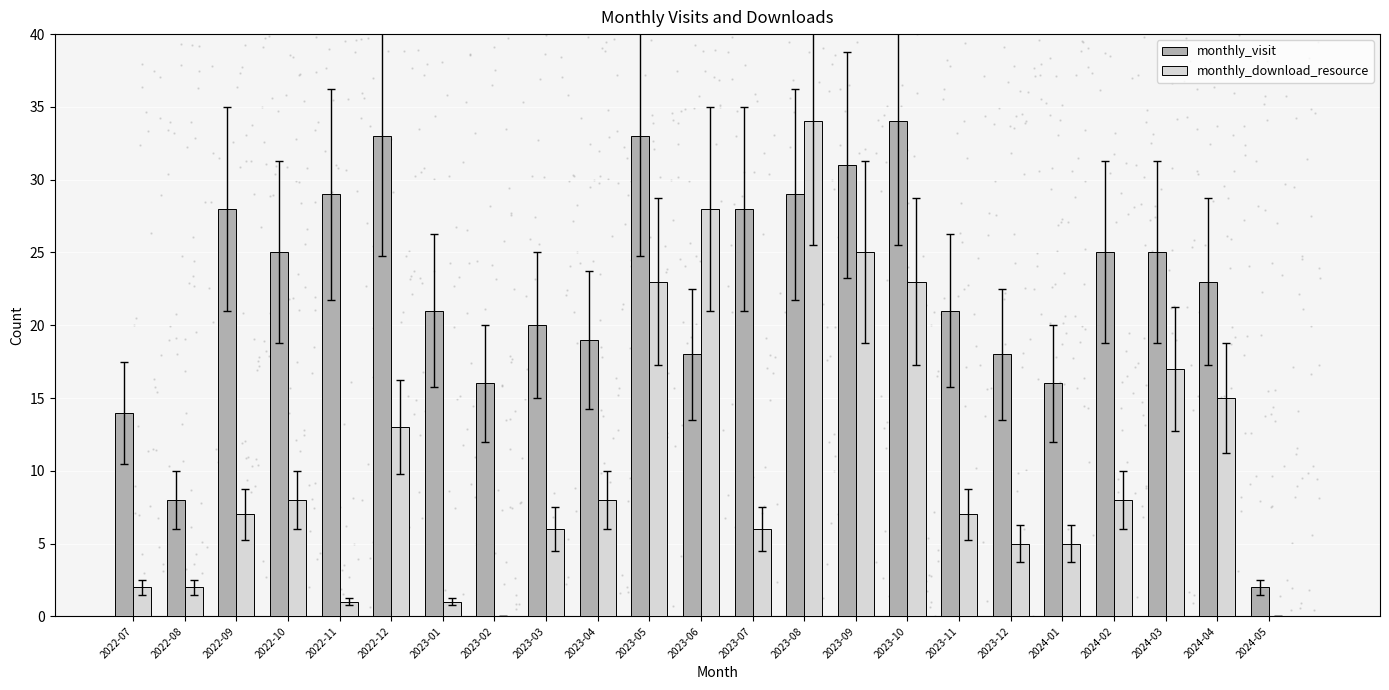

Which series contains the lowest Y value?

monthly_download_resource